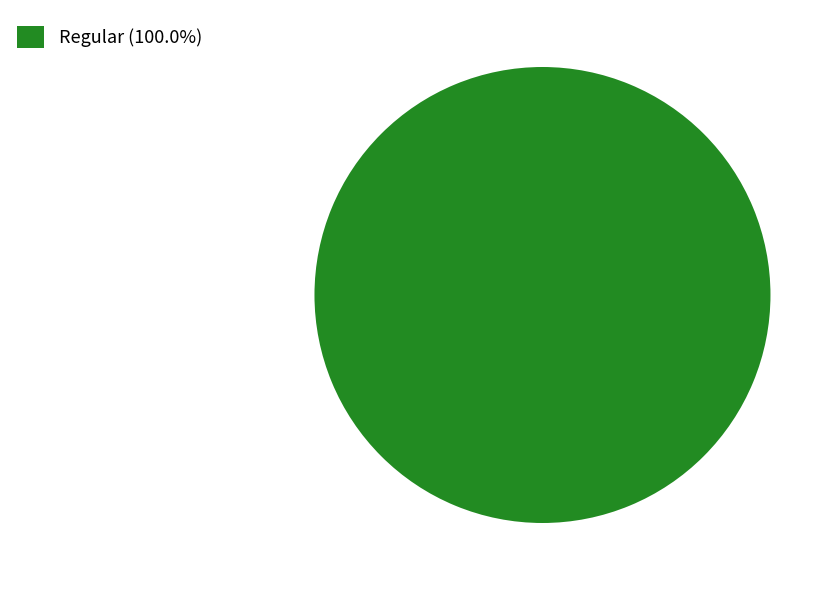

Is there a majority slice in this chart?

Yes